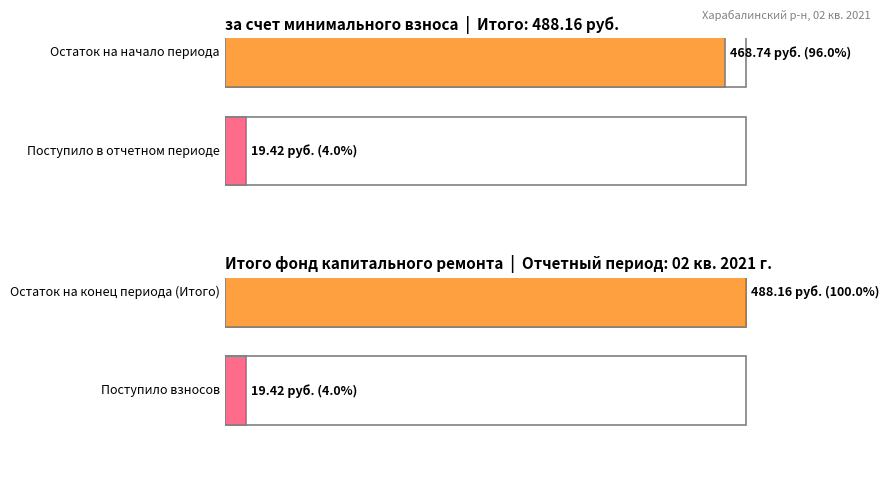

Does the chart contain any negative values?

No